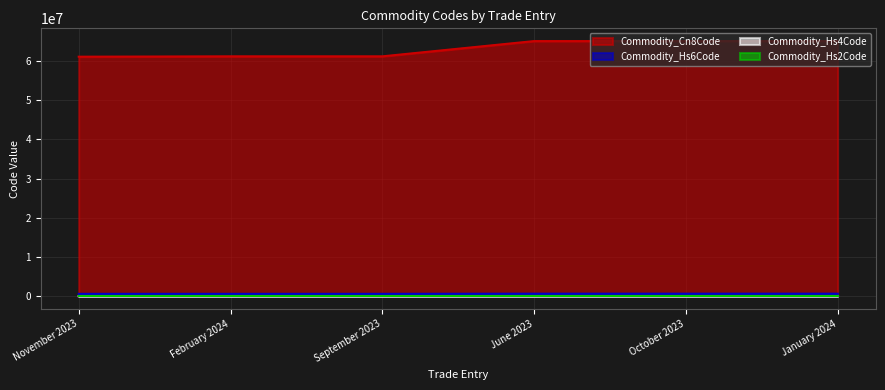

How many distinct data groups are displayed?

4